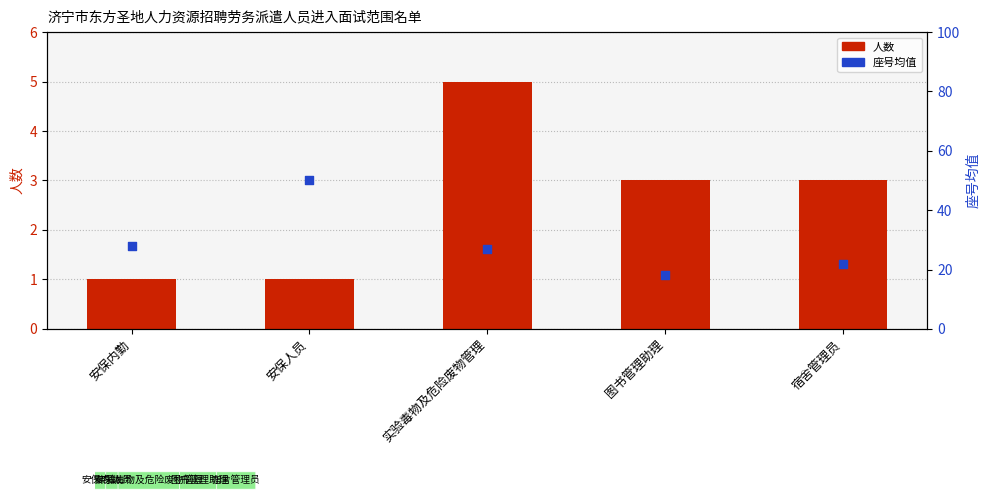

Which series reaches the minimum Y coordinate?

人数